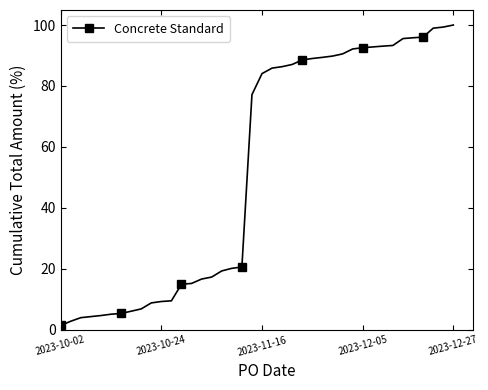

What is the value of the 39th point from the left?

99.3